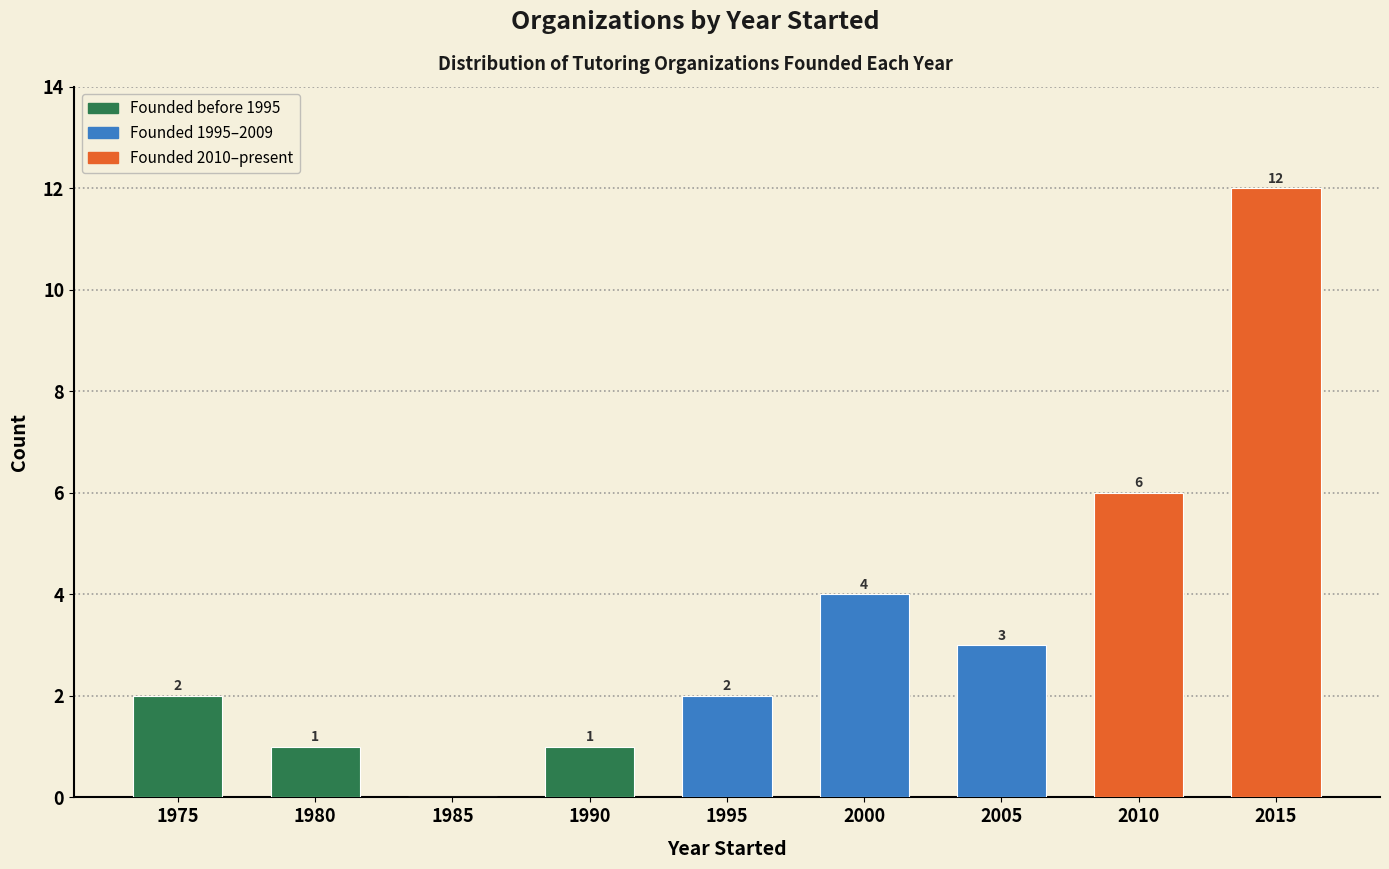

Reading right to left, extract all data points from this chart.

2015=12	2010=6	2005=3	2000=4	1995=2	1990=1	1985=0	1980=1	1975=2